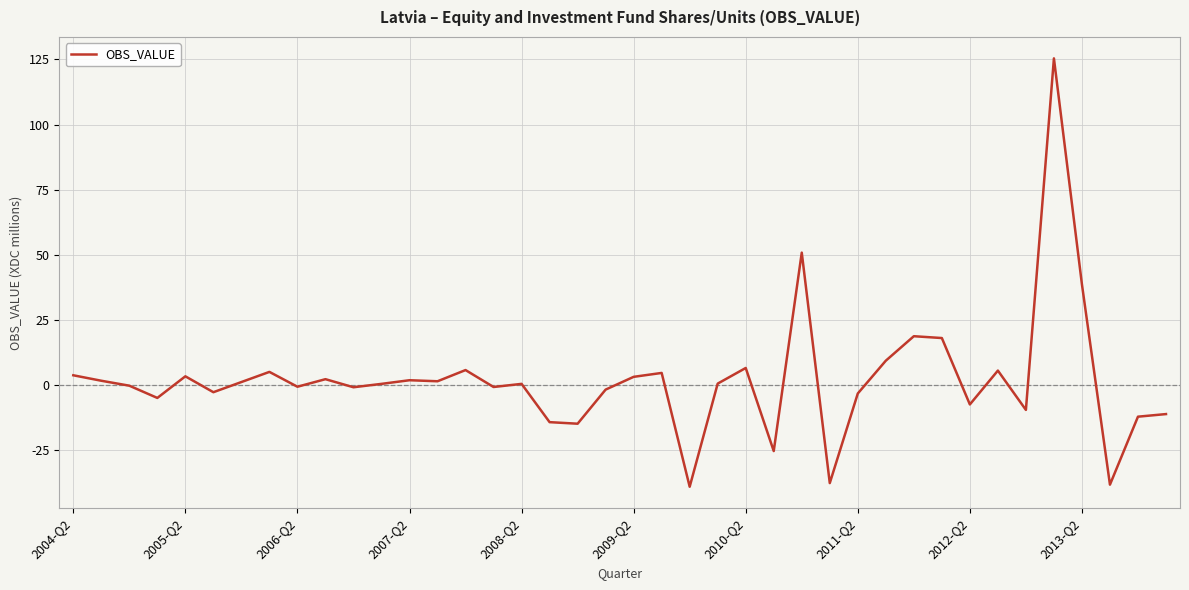

What is the greatest value displayed?

125.4